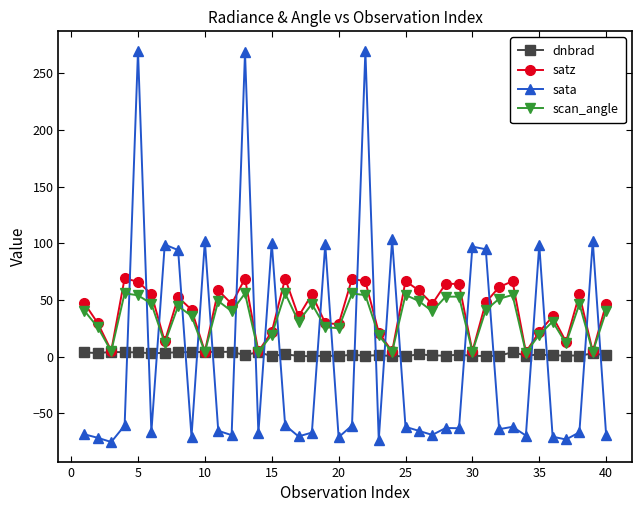

How many lines are shown in the chart?

4